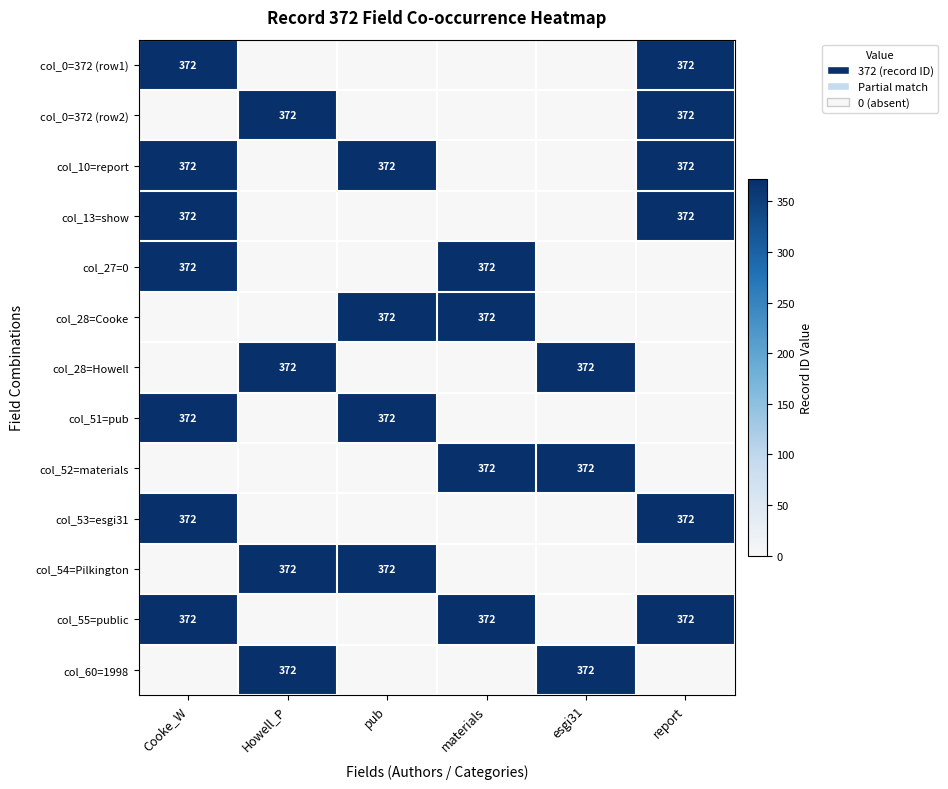

The value of col_51=pub at Cooke_W is 372. True or false?

True